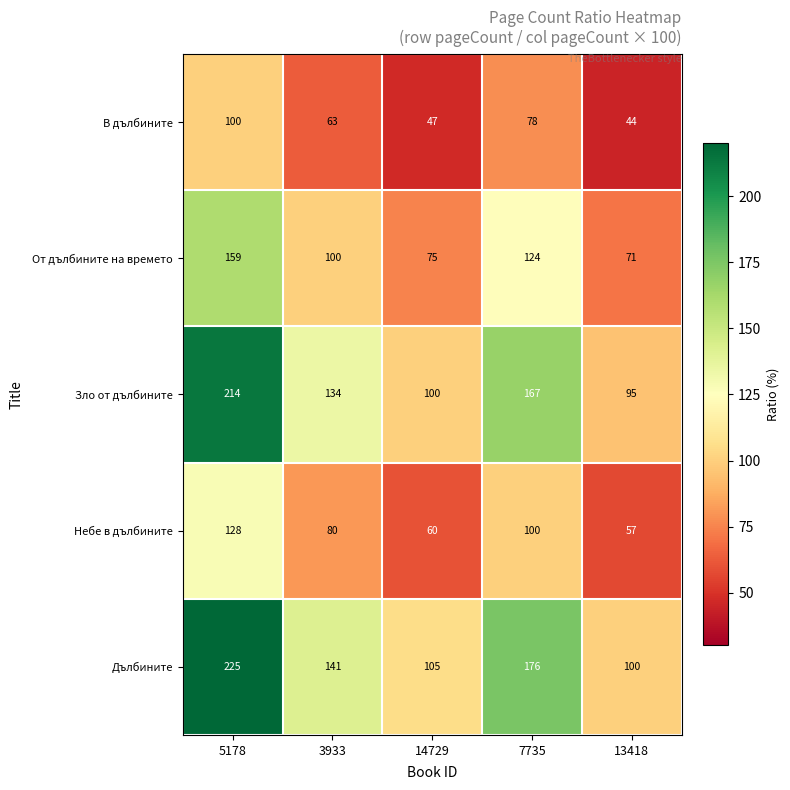

Which category has the highest value across all series?

5178